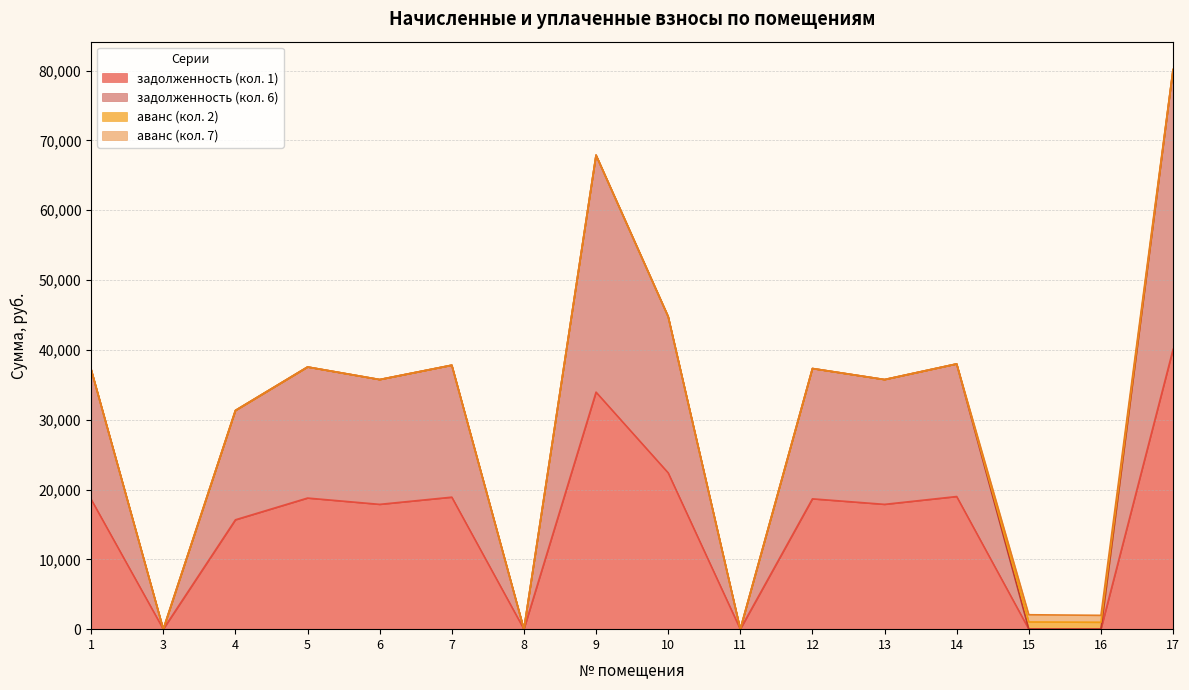

Where is the first local minimum for задолженность (кол. 1)?

3